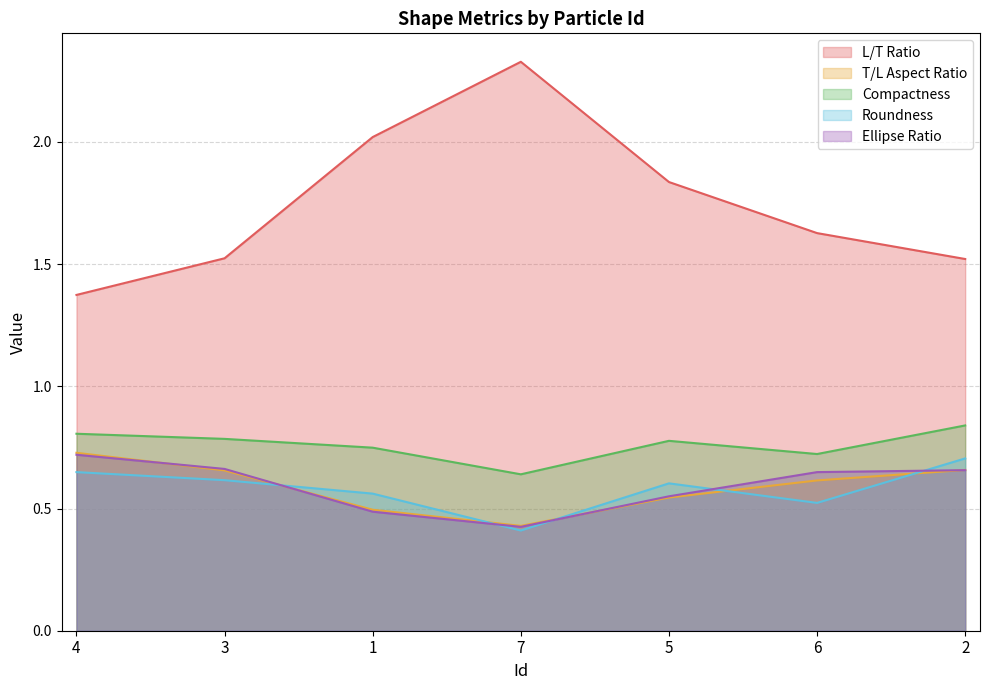

How many lines are shown in the chart?

5